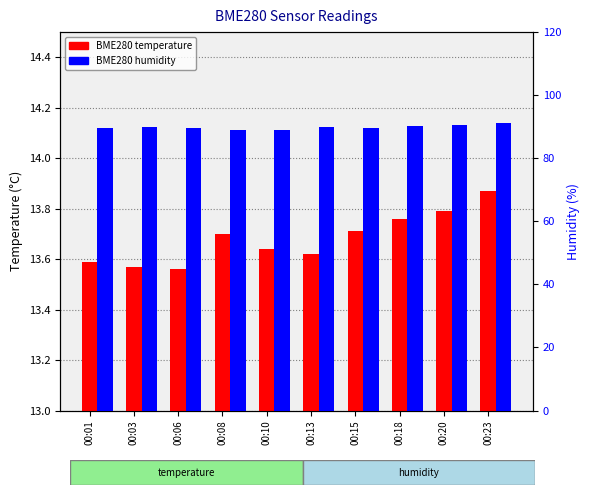

What are all the series names shown in the legend?

BME280 temperature, BME280 humidity